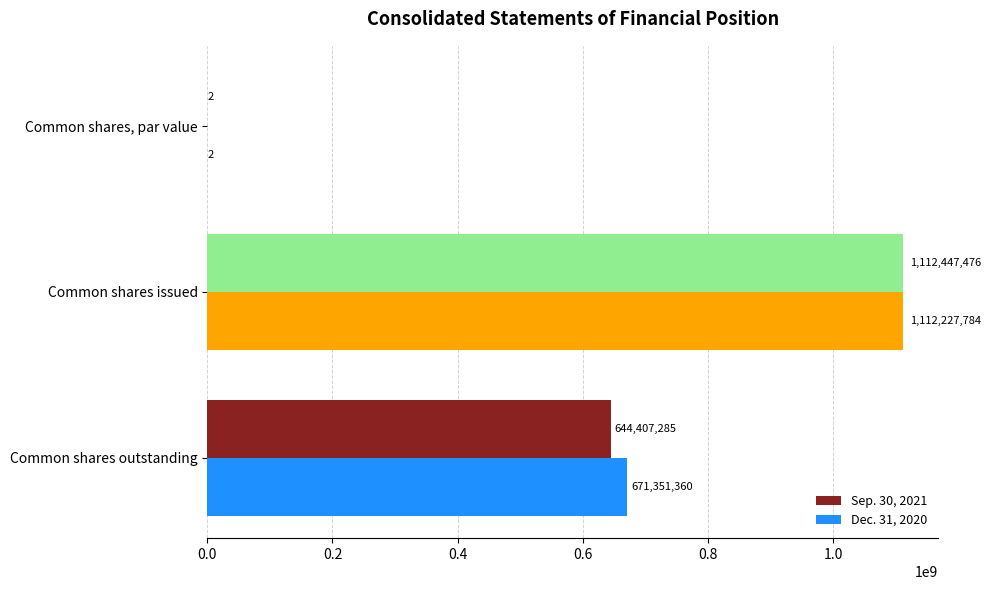

At which category is the sum across all series the highest?

Common shares issued